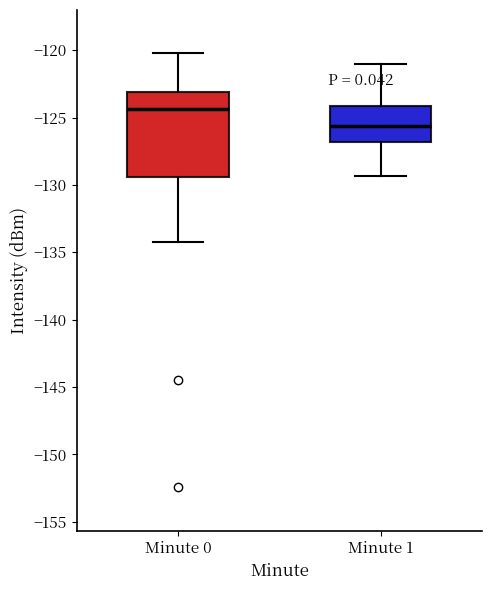

Reading left to right, read every box against the y-axis: the position of its median line, the range the box covers, and the ends of its whiskers. The values are not printed on the chart, so give them approximately, as read against the axis.

Minute 0: median -124.5, box -129.5 to -123.0, whiskers -134.0 to -120.0
Minute 1: median -125.5, box -127.0 to -124.0, whiskers -129.5 to -121.0